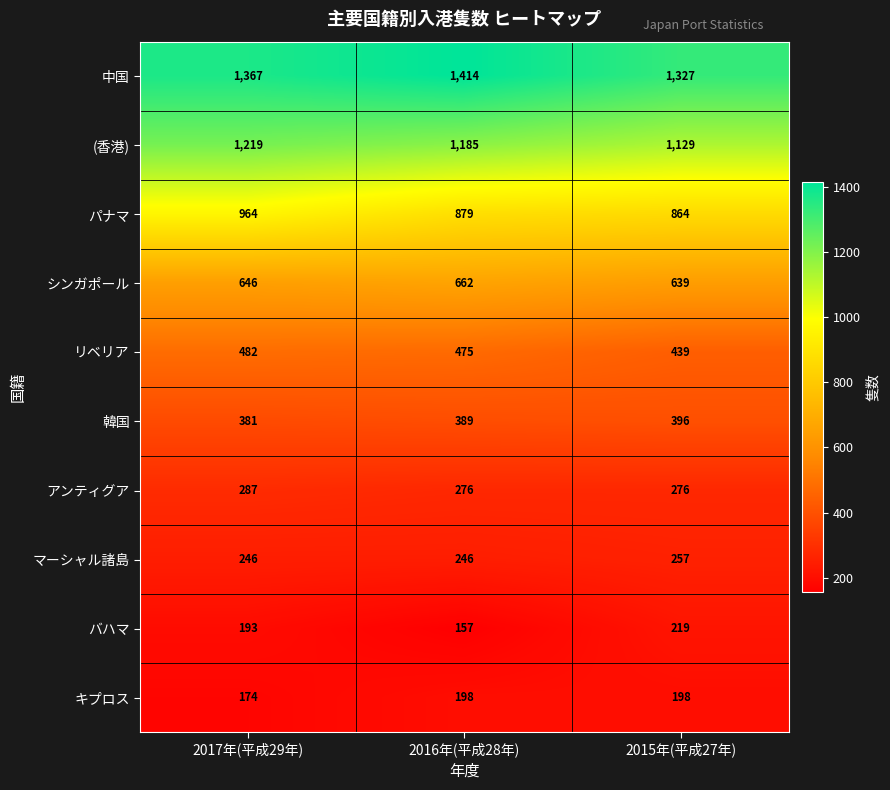

Reading left to right, extract all data points from this chart.

中国: 1367	1414	1327
(香港): 1219	1185	1129
パナマ: 964	879	864
シンガポール: 646	662	639
リベリア: 482	475	439
韓国: 381	389	396
アンティグア: 287	276	276
マーシャル諸島: 246	246	257
バハマ: 193	157	219
キプロス: 174	198	198